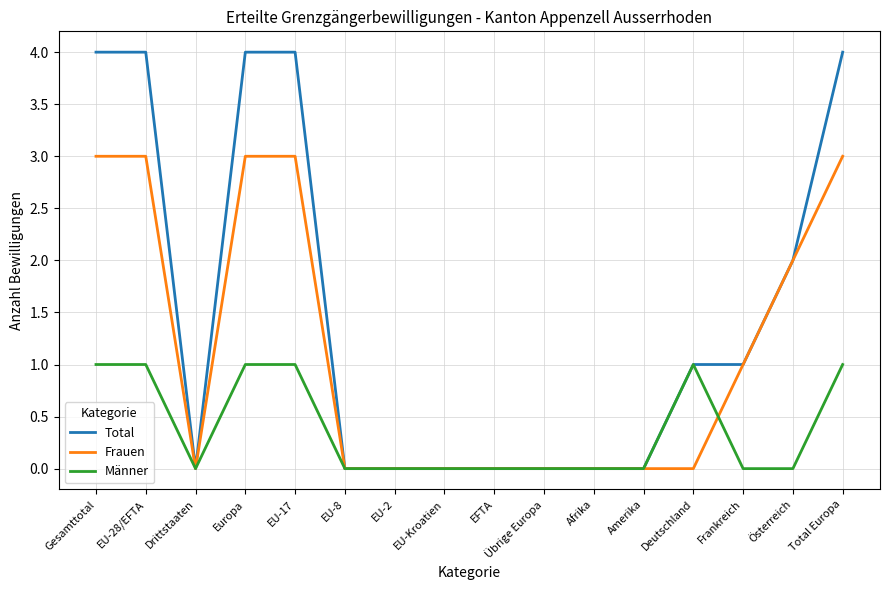

What is the spread (max minus min) of values at EU-28/EFTA?

3